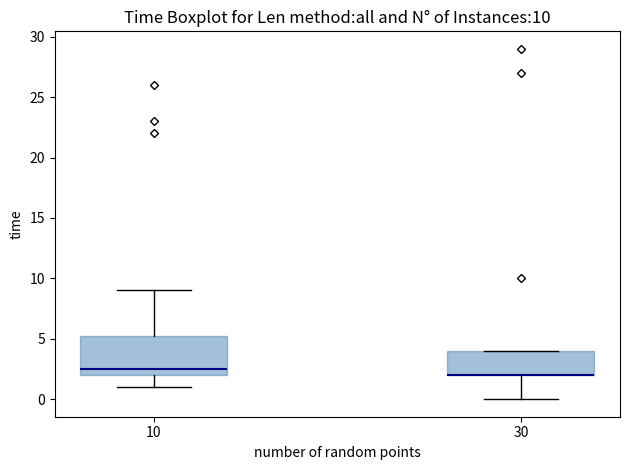

Which box is the tallest, from its lower edge to its upper edge?

10